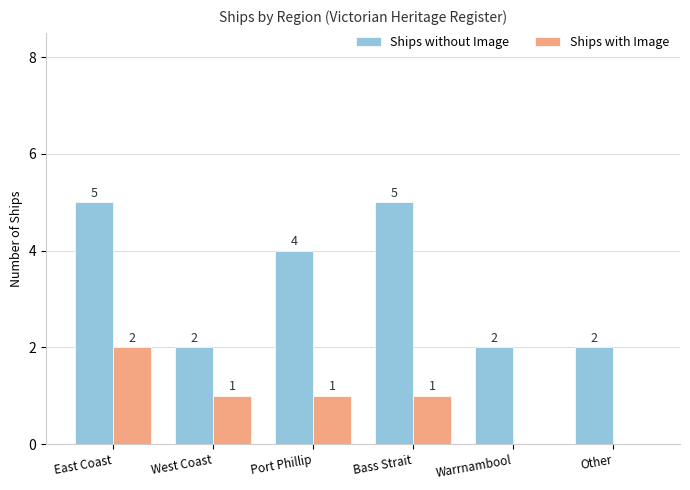

The value of Ships with Image at Warrnambool is -1. True or false?

False